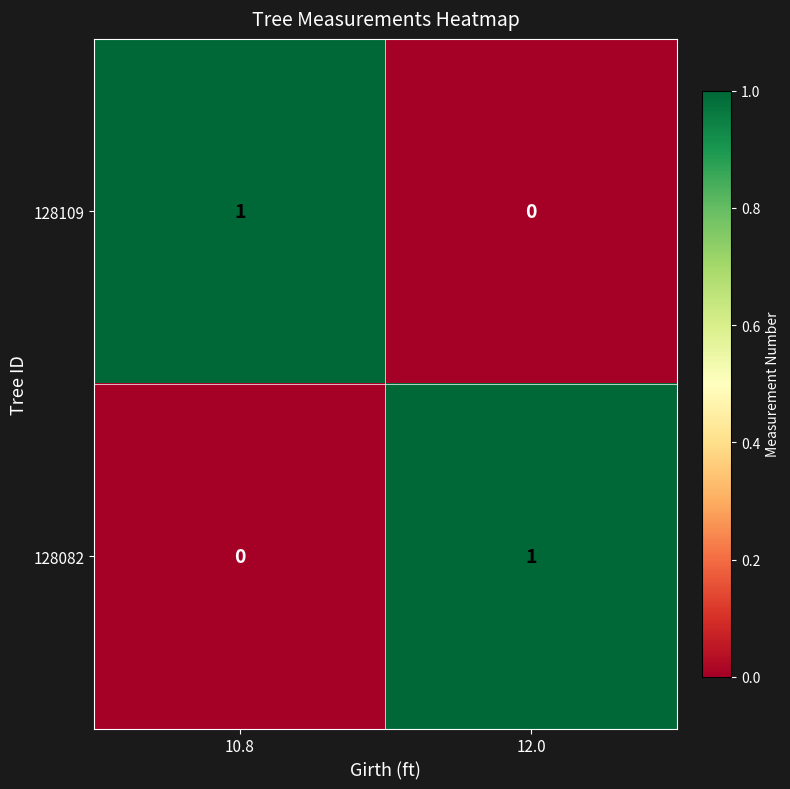

At which label is 128082 closest to 0?

10.8